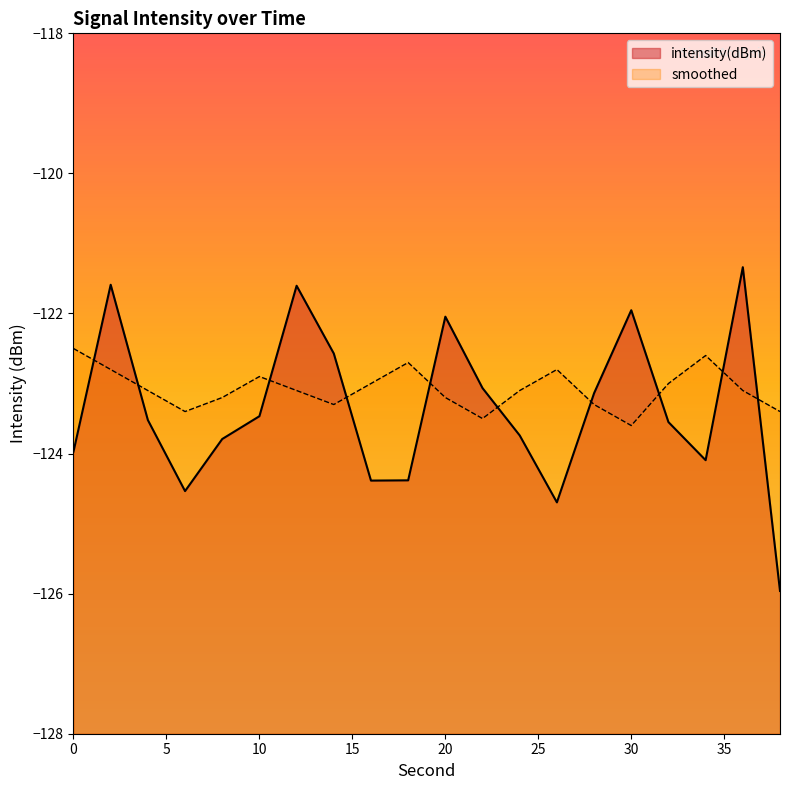

What is the maximum value shown in the chart?

-121.3